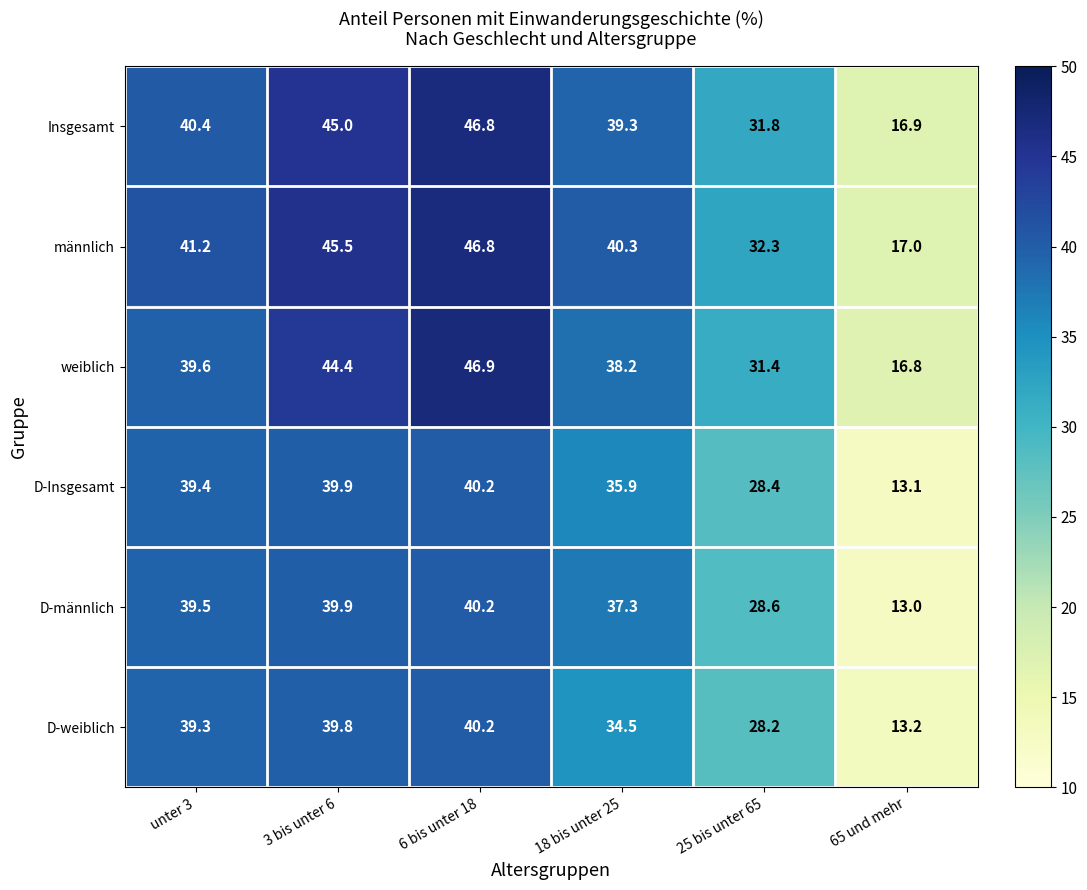

What is the difference between the maximum and second lowest values in the D-weiblich series?

12.0